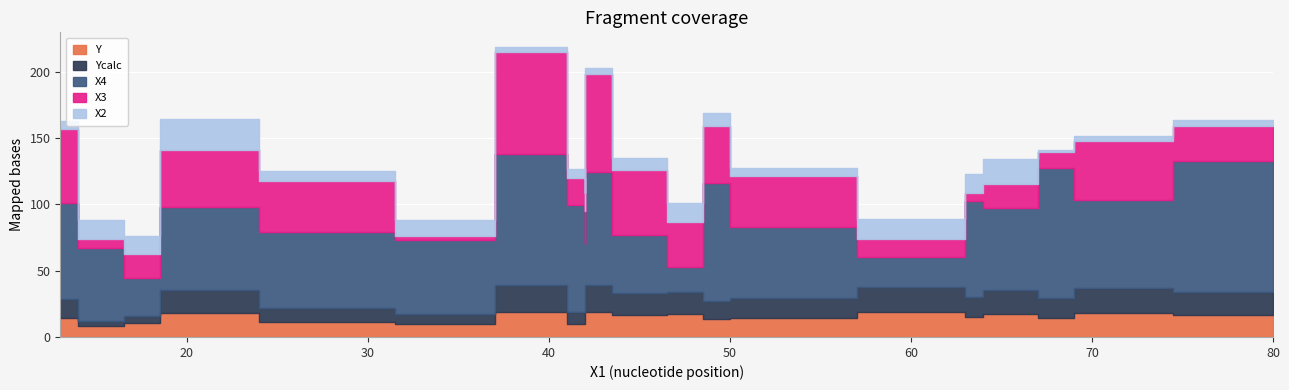

True or false: Y and X3 intersect in this chart.

True